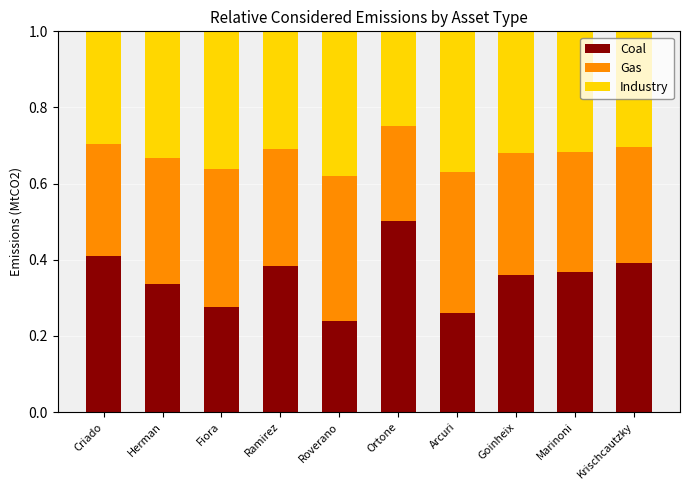

At which label does Coal reach its peak?

Ortone